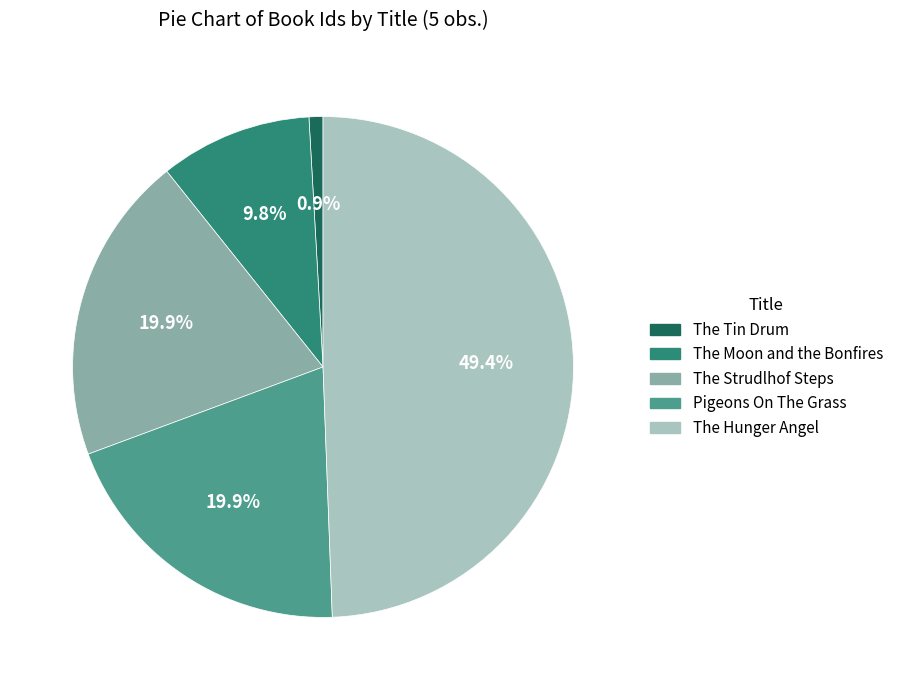

To the nearest percent, what percentage of the pie is Pigeons On The Grass?

20%